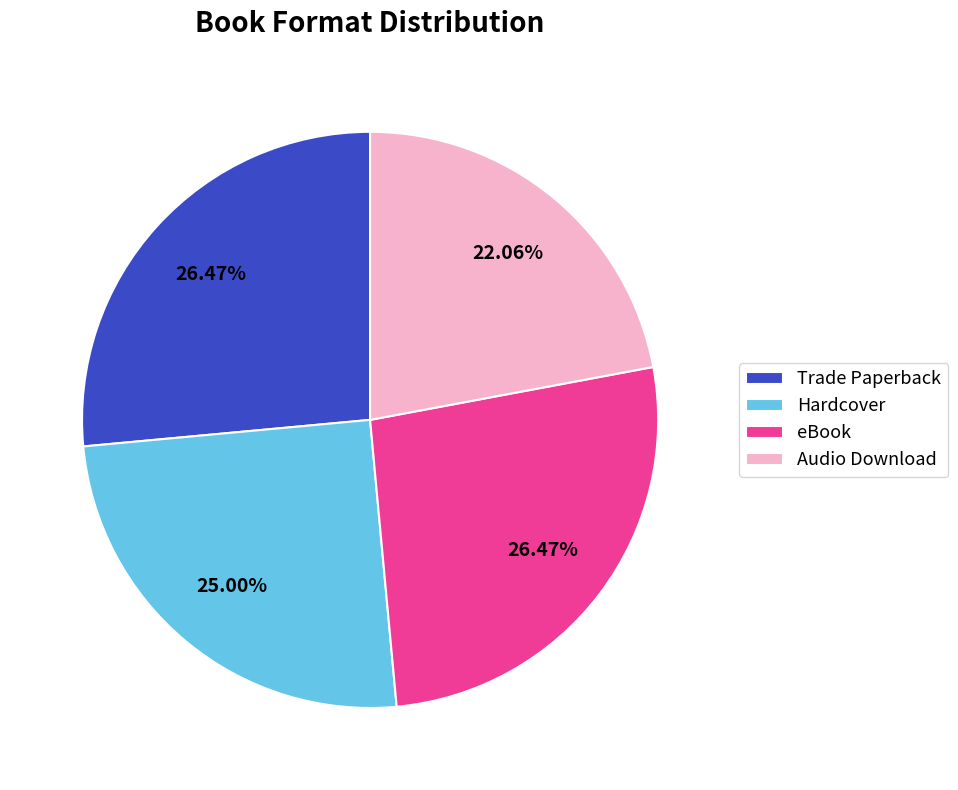

To the nearest percent, what percentage of the pie is Audio Download?

22%